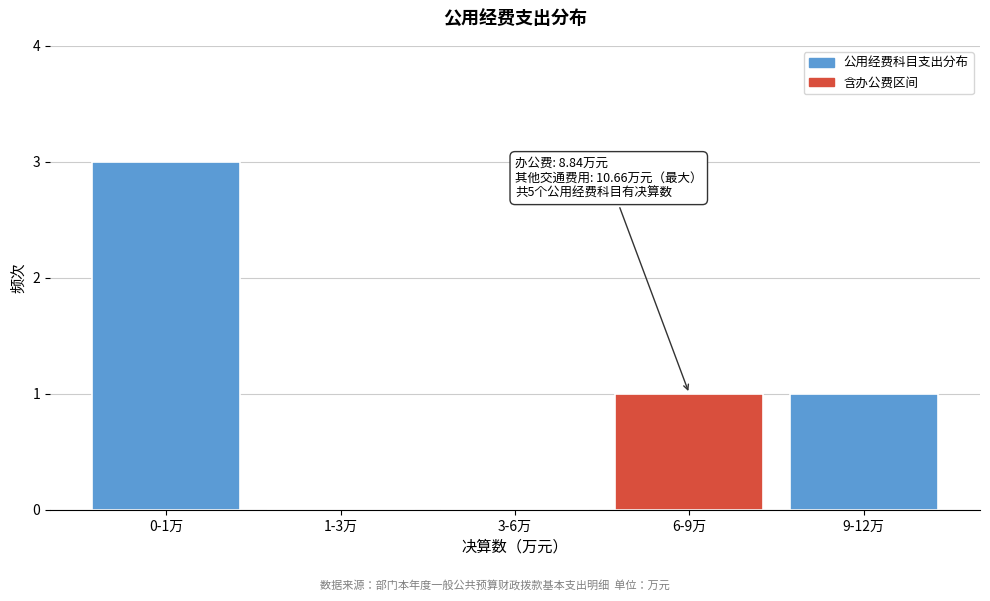

Reading left to right, what are all the values shown in this chart?

0-1万=3	1-3万=0	3-6万=0	6-9万=1	9-12万=1